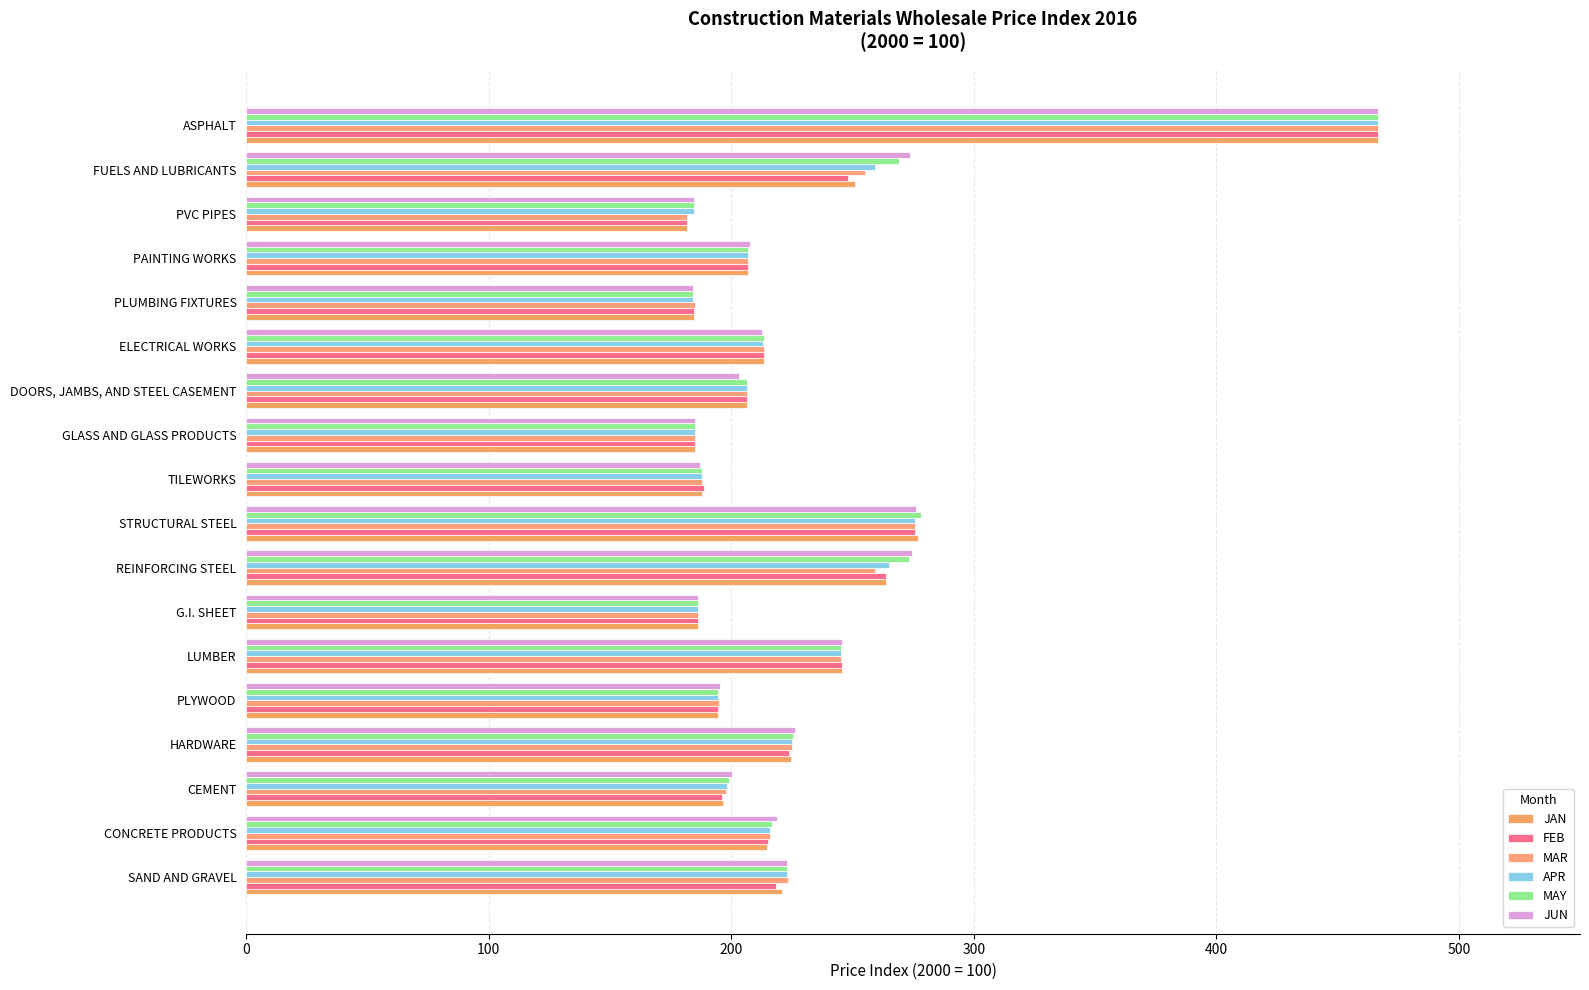

Reading left to right, what are all the values shown in this chart?

JAN: 221.1	214.8	196.8	224.5	194.6	245.5	186.3	264.0	276.9	188.0	185.2	206.4	213.4	184.6	207.0	181.7	251.1	466.8
FEB: 218.4	215.3	196.3	223.9	194.6	245.5	186.3	264.0	275.9	188.6	185.2	206.4	213.4	184.6	207.0	181.7	248.0	466.8
MAR: 223.4	216.1	197.8	224.9	194.8	245.3	186.3	259.1	275.7	188.0	185.2	206.3	213.6	185.0	207.0	181.7	255.3	466.8
APR: 223.0	216.1	198.3	225.1	194.5	245.3	186.3	264.9	275.7	188.0	185.2	206.3	213.3	184.3	207.0	184.6	259.3	466.8
MAY: 223.0	216.7	198.9	225.4	194.5	245.3	186.3	273.5	278.2	188.0	185.2	206.3	213.5	184.3	207.0	184.6	269.0	466.8
JUN: 223.0	218.8	200.3	226.4	195.4	245.6	186.3	274.6	276.3	187.1	185.2	203.1	212.5	184.1	207.9	184.6	273.9	466.8